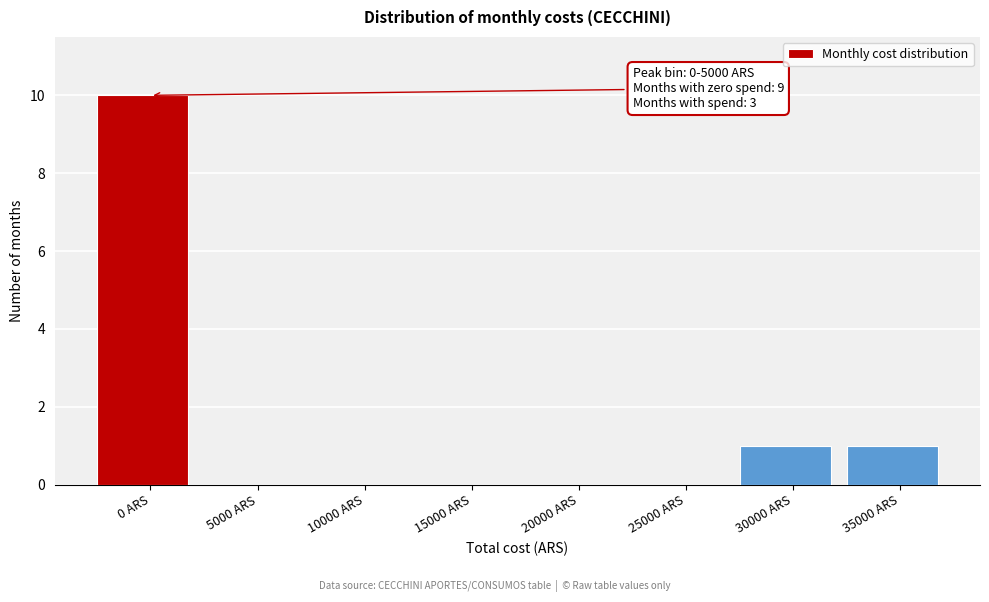

Reading right to left, what are all the values shown in this chart?

35000 ARS=1	30000 ARS=1	25000 ARS=0	20000 ARS=0	15000 ARS=0	10000 ARS=0	5000 ARS=0	0 ARS=10